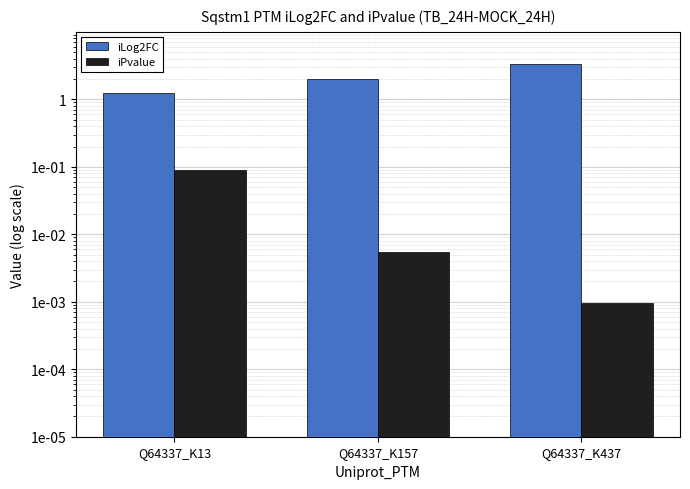

Reading right to left, transcribe all the data shown in this chart.

iLog2FC: Q64337_K437=3.4	Q64337_K157=2.0	Q64337_K13=1.2
iPvalue: Q64337_K437=0.0	Q64337_K157=0.0	Q64337_K13=0.1